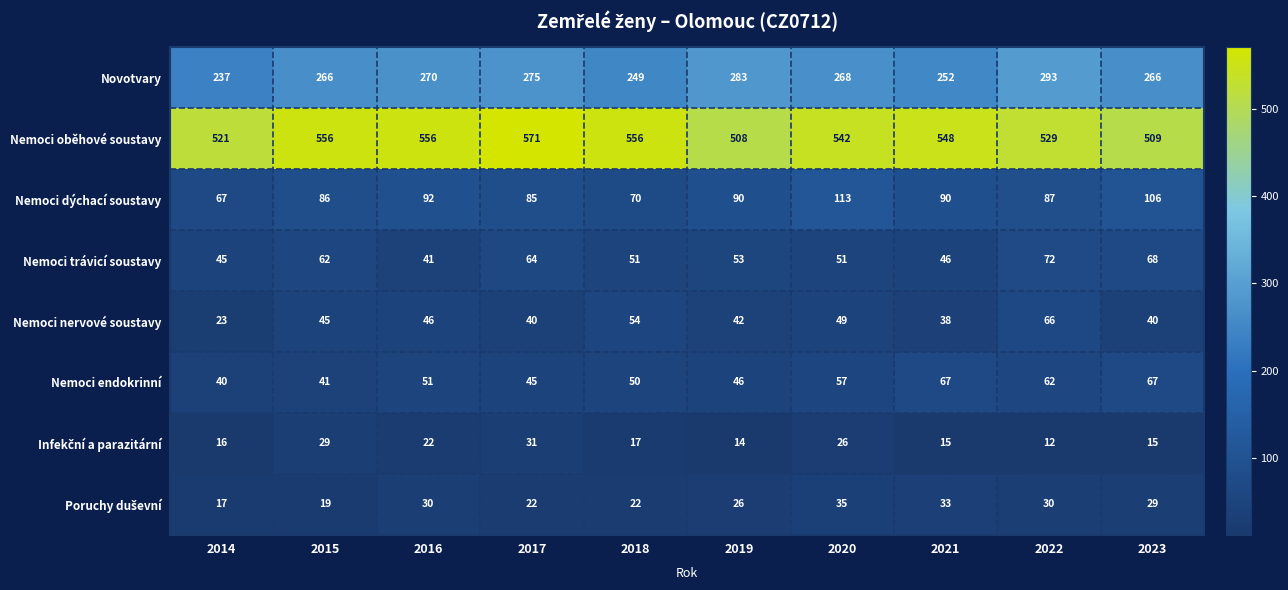

What is the highest value of the Nemoci trávicí soustavy series?

72